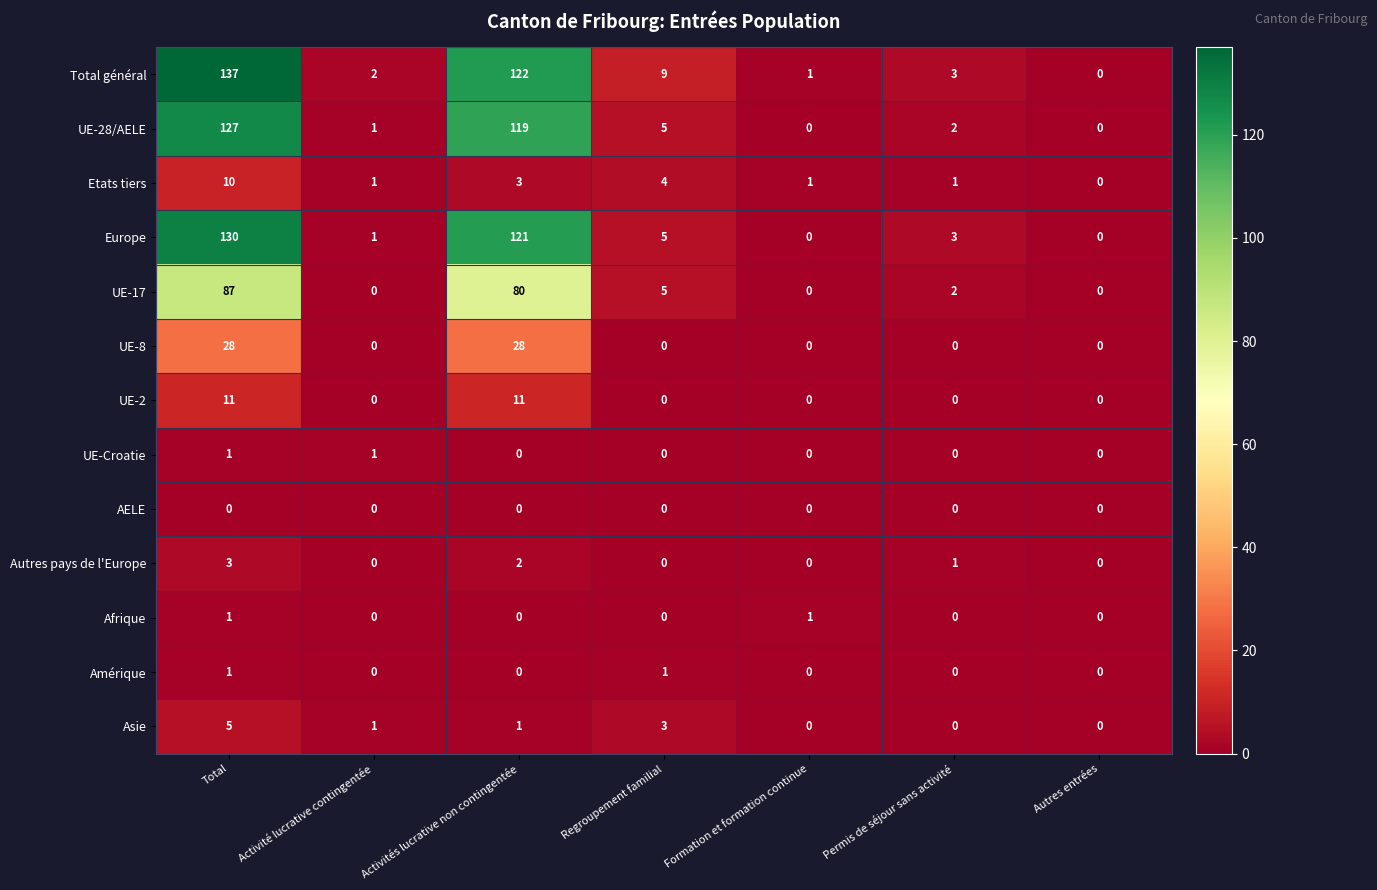

Between Regroupement familial and Autres entrées, which series saw the biggest shift?

Total général